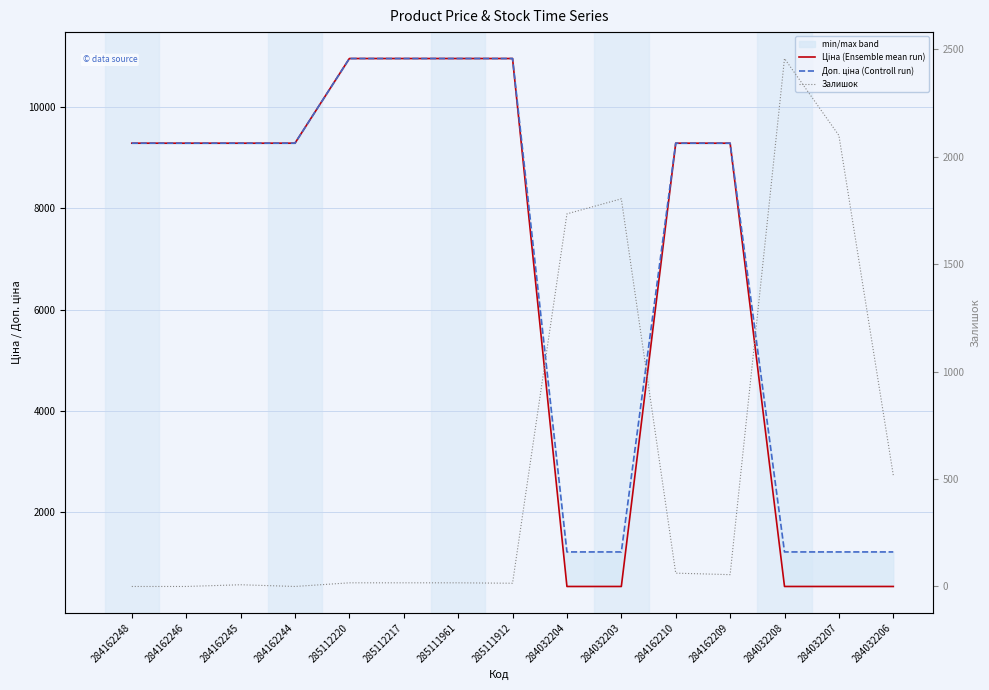

Which series ends up on top after the final intersection of Залишок and Доп. ціна (Controll run)?

Доп. ціна (Controll run)